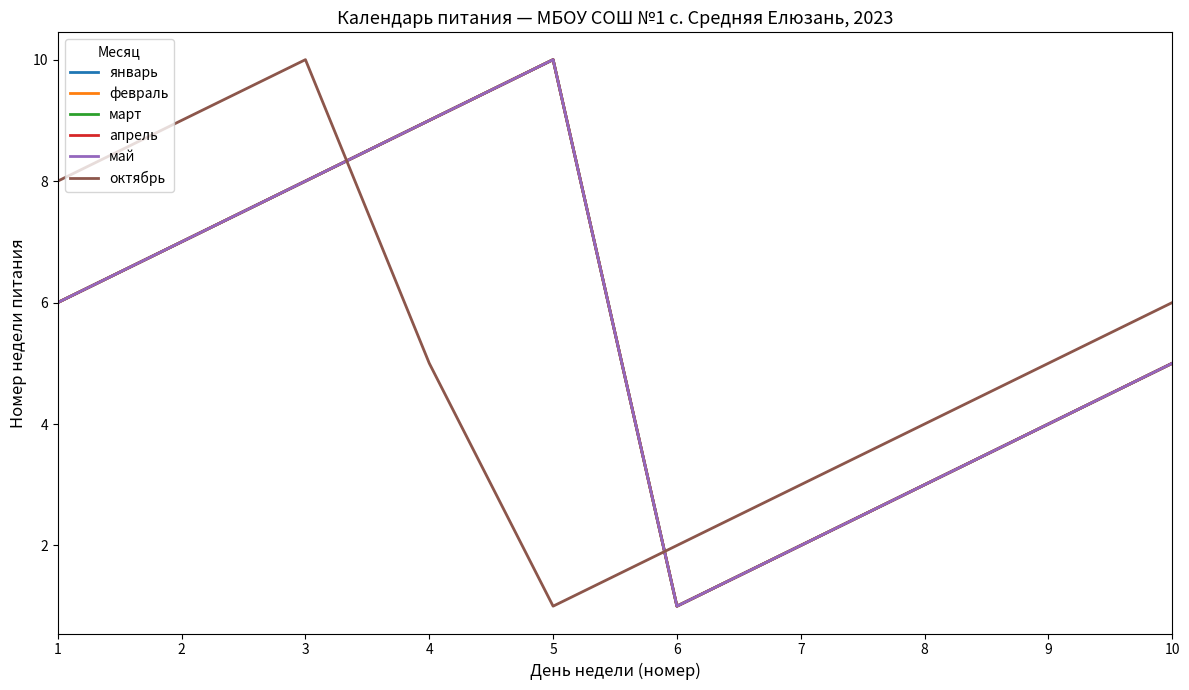

Does the chart display data point markers on the line(s)?

No